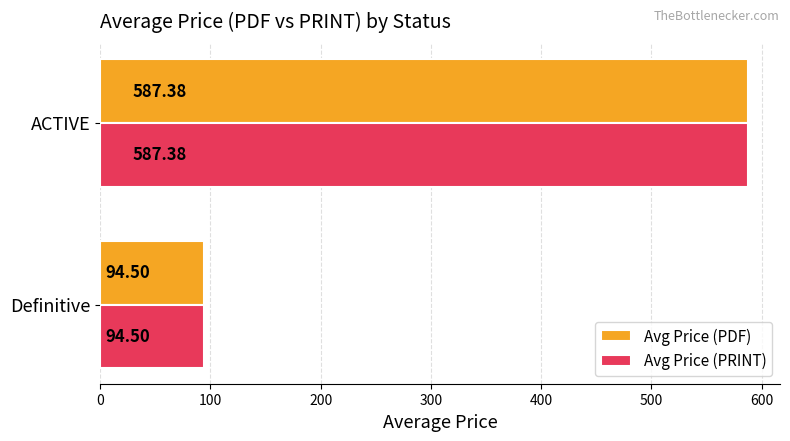

Which category has the lowest value in the Avg Price (PDF) series?

Definitive